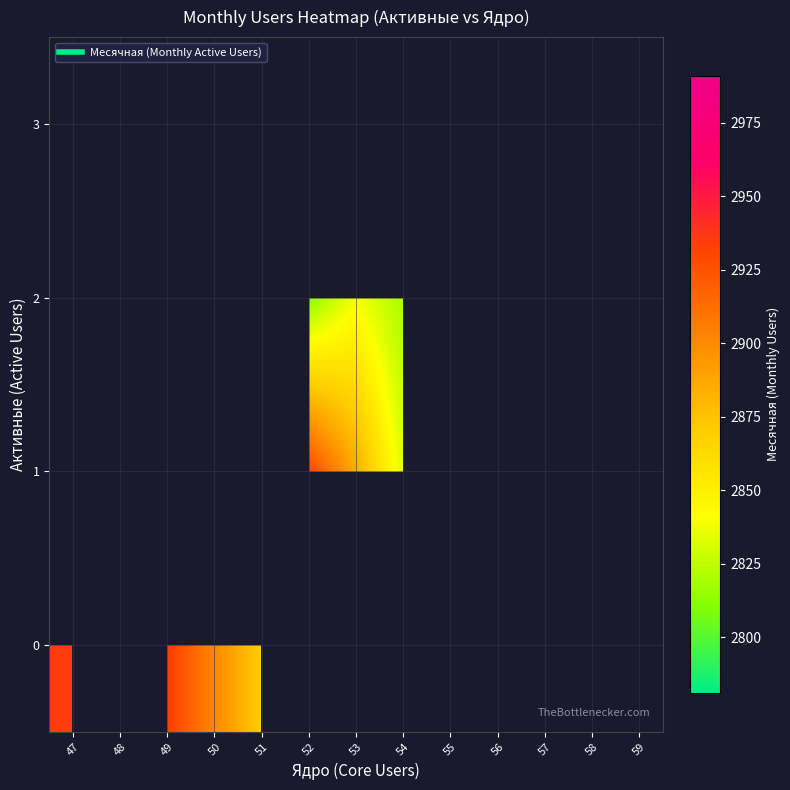

Between 47 and 51, which series saw the biggest shift?

row_0